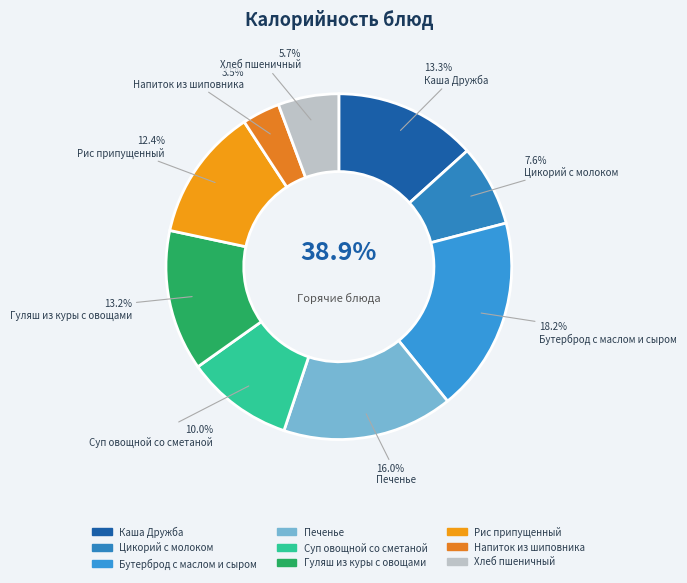

True or false: Суп овощной со сметаной accounts for 10% of the total.

True